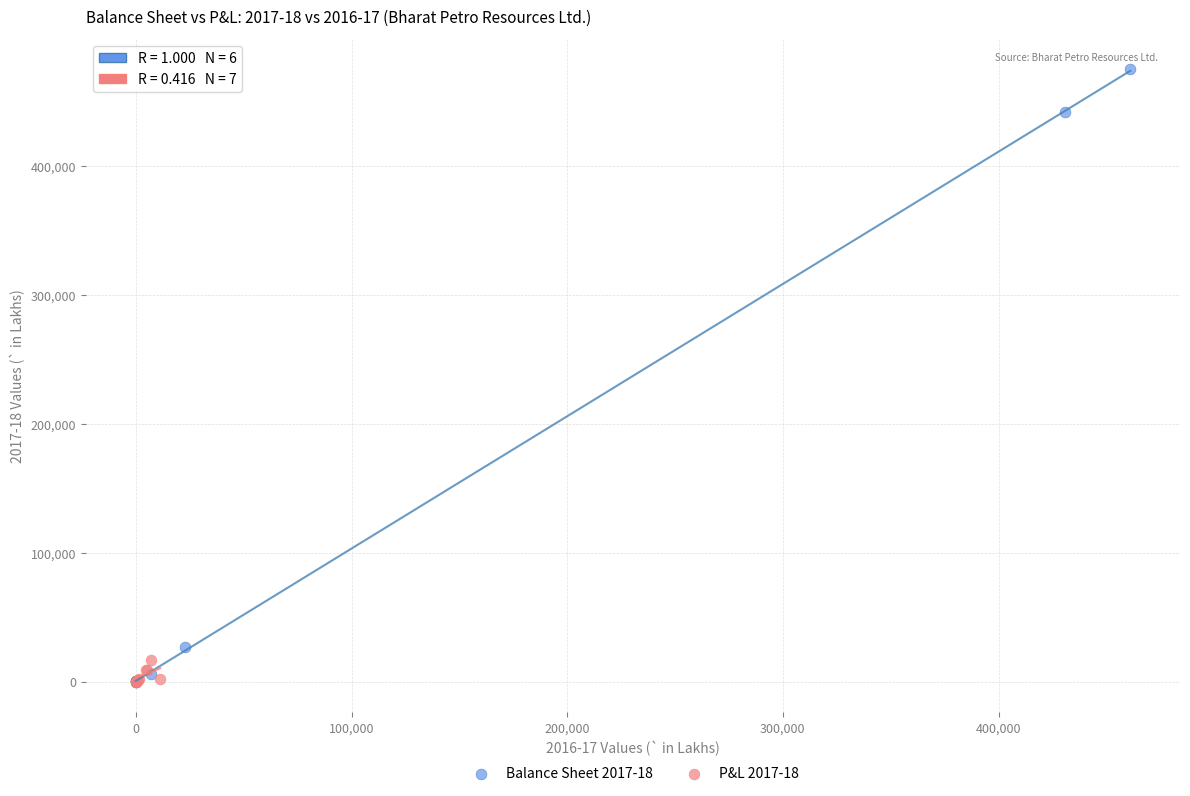

What are all the series names shown in the legend?

Balance Sheet 2017-18, P&L 2017-18